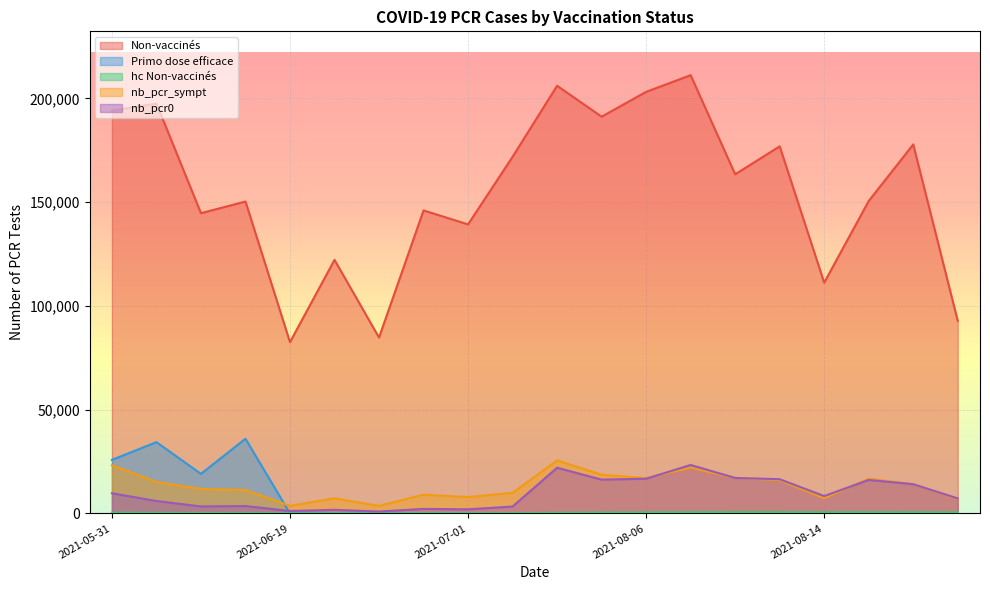

At which label is hc Non-vaccinés closest to 328?

2021-05-31